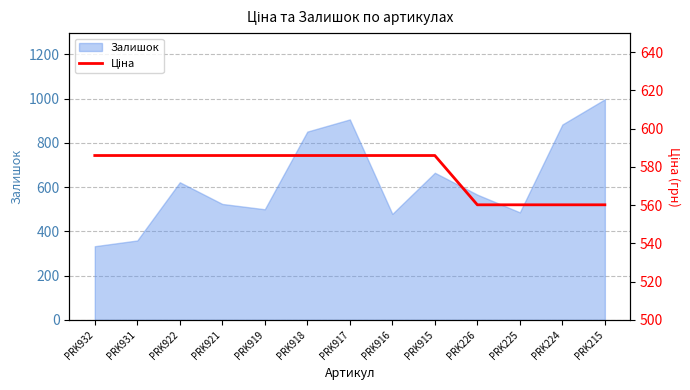

Reading left to right, list all the values displayed in this chart.

586.0	586.0	586.0	586.0	586.0	586.0	586.0	586.0	586.0	560.2	560.2	560.2	560.2